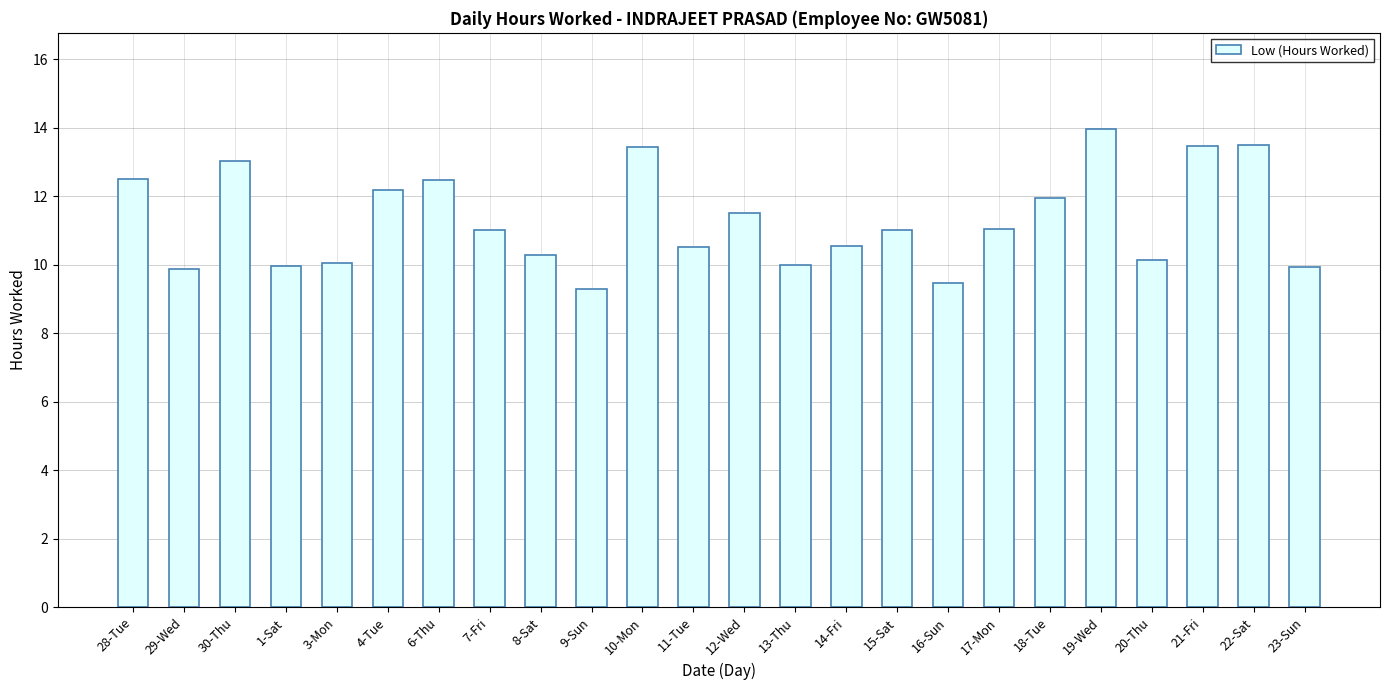

The chart shows a value of 11.0 at 7-Fri. True or false?

True